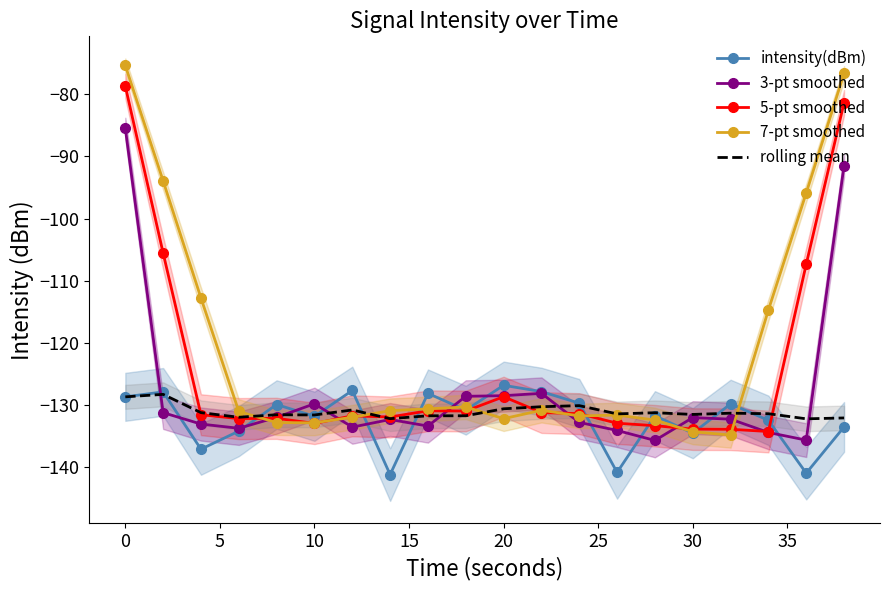

What is the lowest value of the 3-pt smoothed series?

-135.7